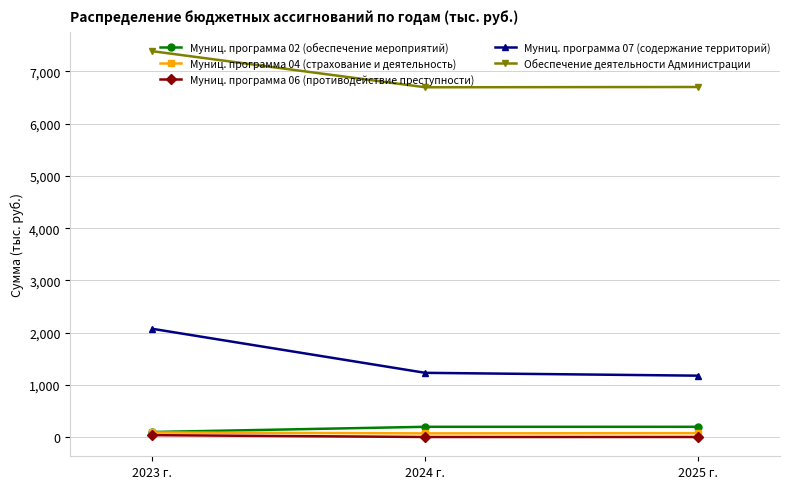

At how many categories does at least one series exceed 4991?

3